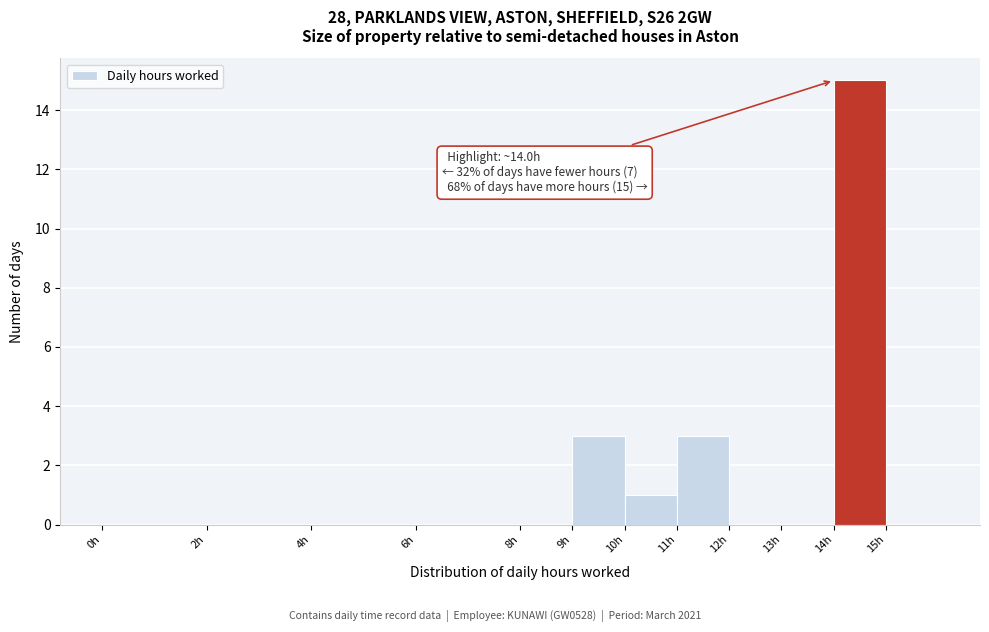

Which range on the x-axis has the tallest bar?

14 to 15